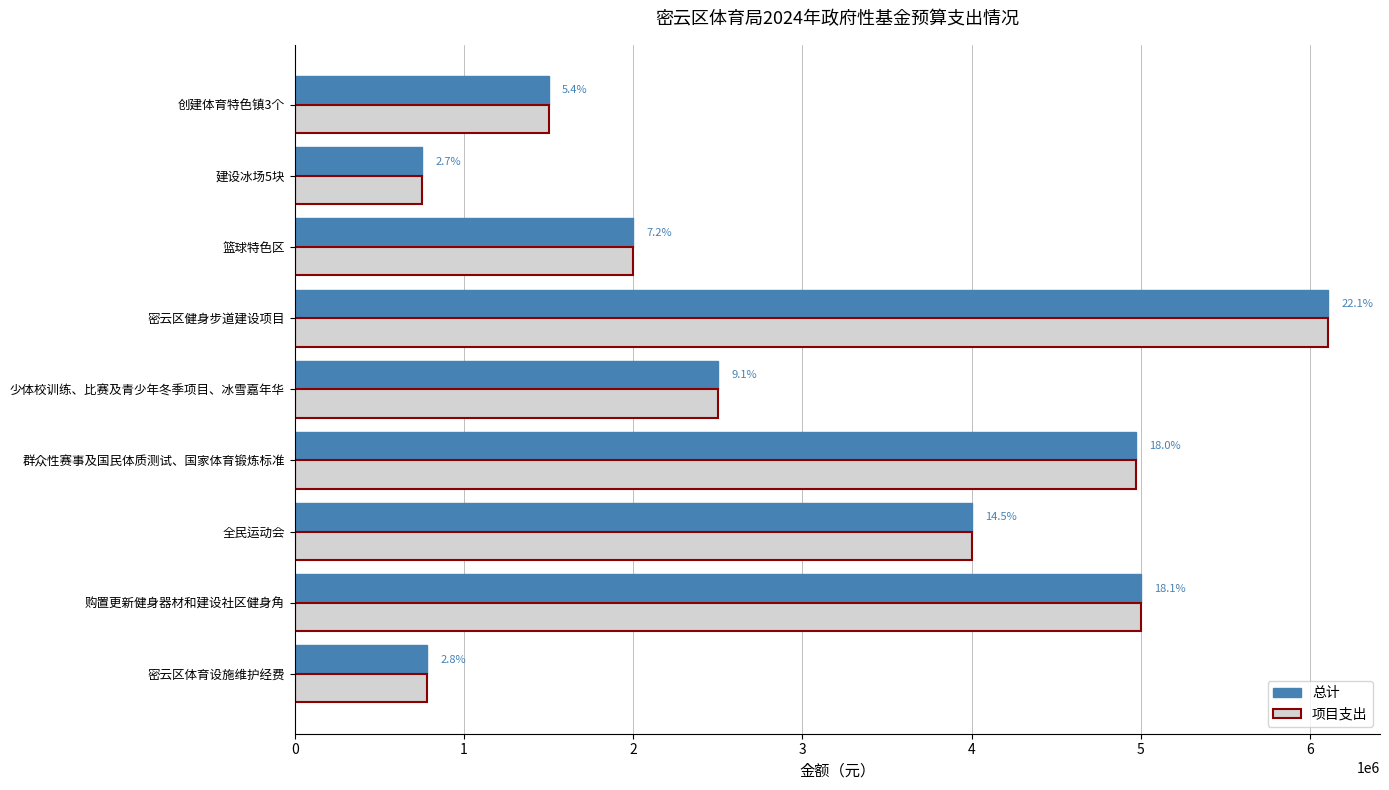

What are all the series names shown in the legend?

总计, 项目支出